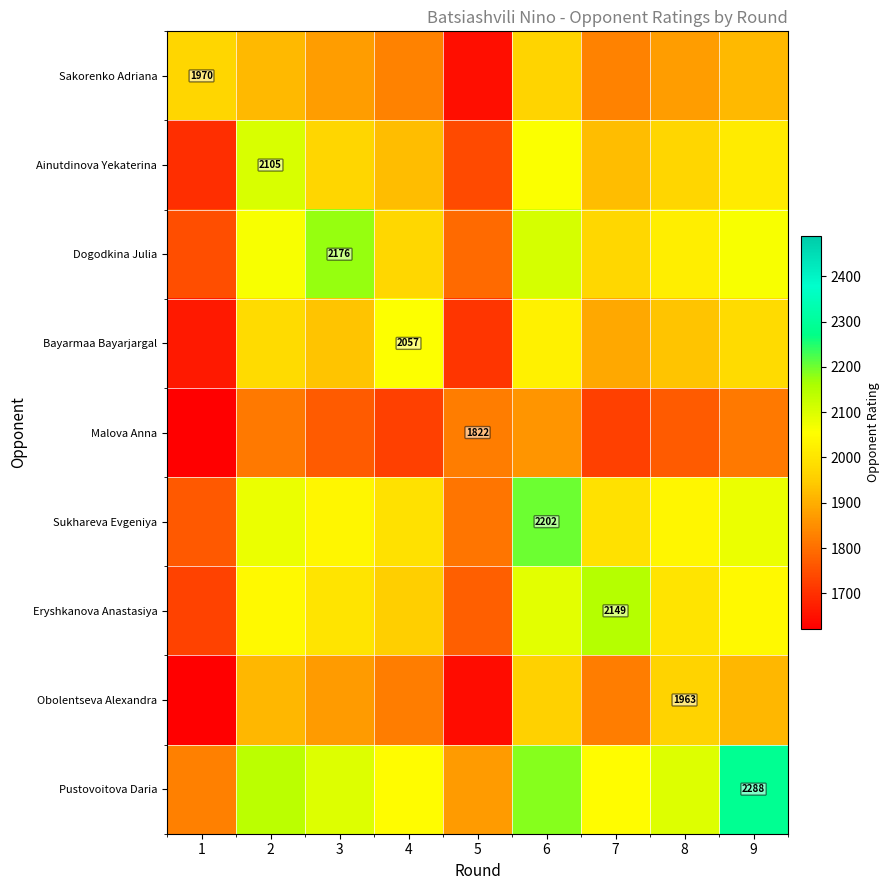

How many values in the Ainutdinova Yekaterina series exceed 1968?

5